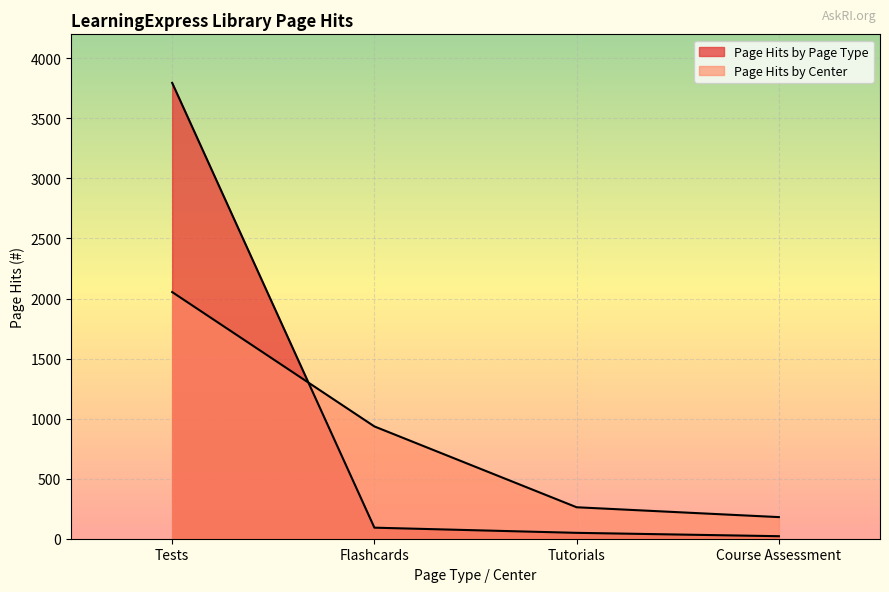

Which series has the largest range (max minus min)?

Page Hits by Page Type